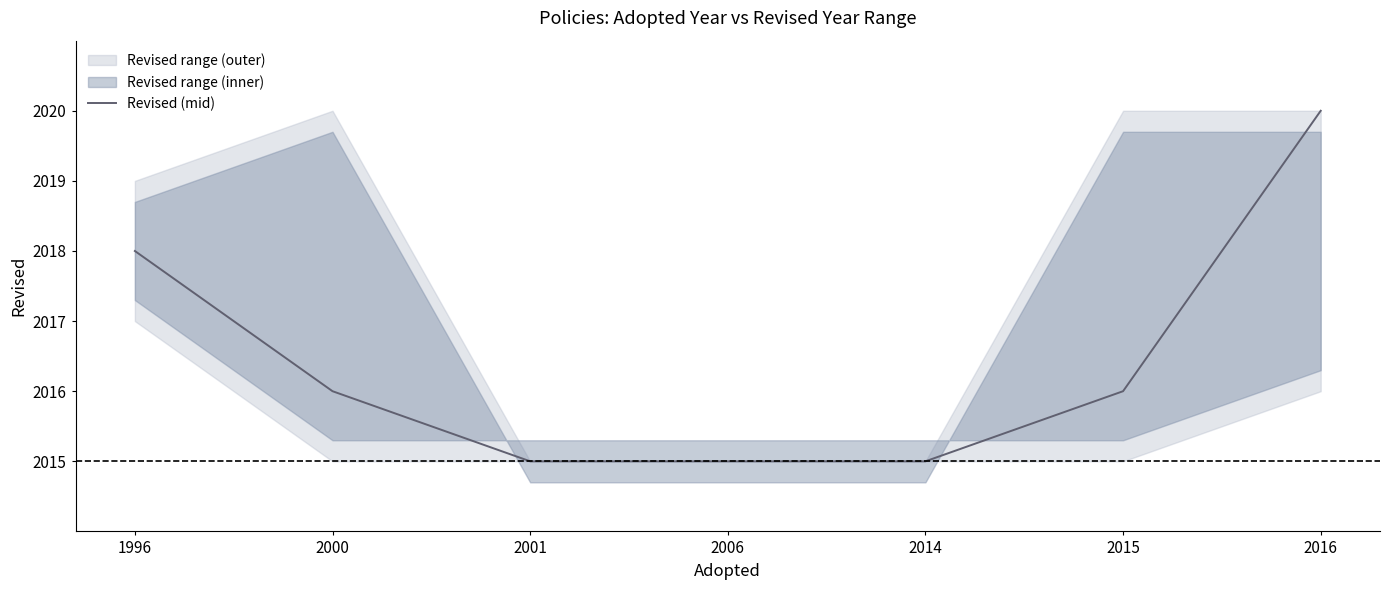

The value at 2006 is 936. True or false?

False